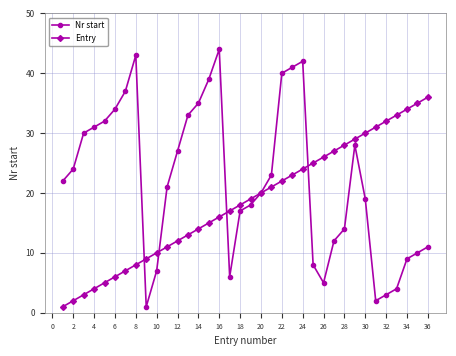

How many lines are shown in the chart?

2